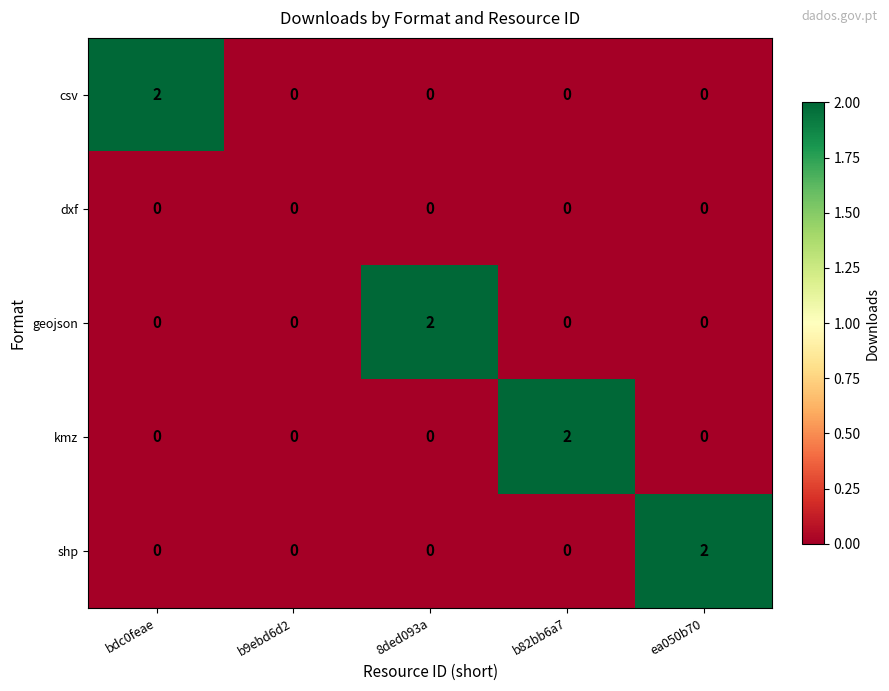

Which series changed the most between b9ebd6d2 and b82bb6a7?

kmz